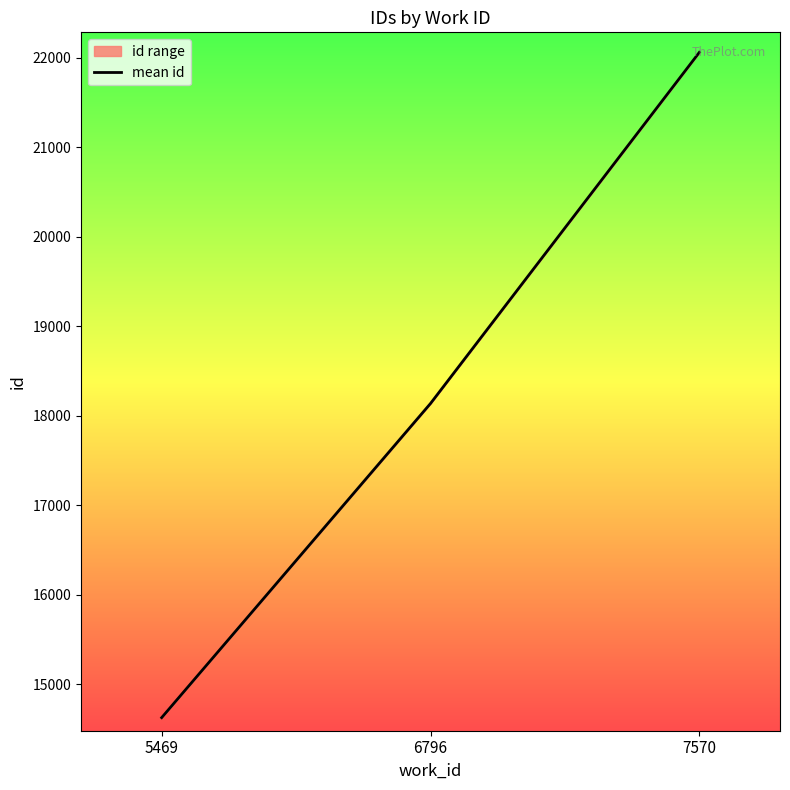

Read the value at 5469.

14625.0